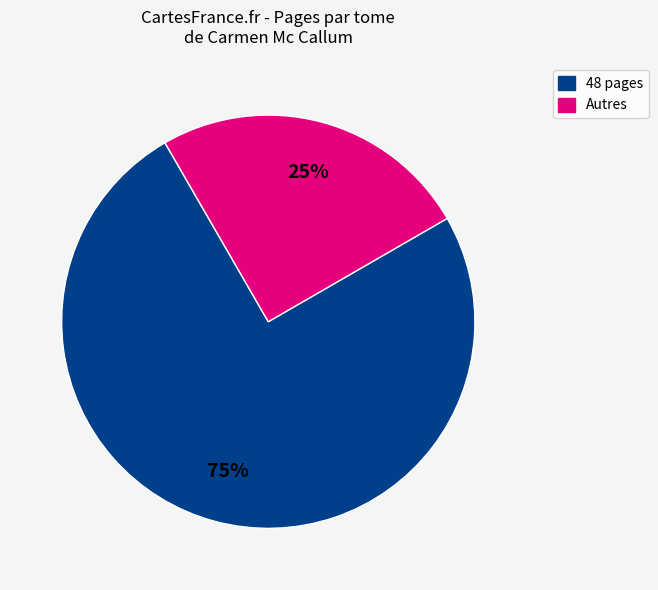

How many segments does this pie chart have?

2